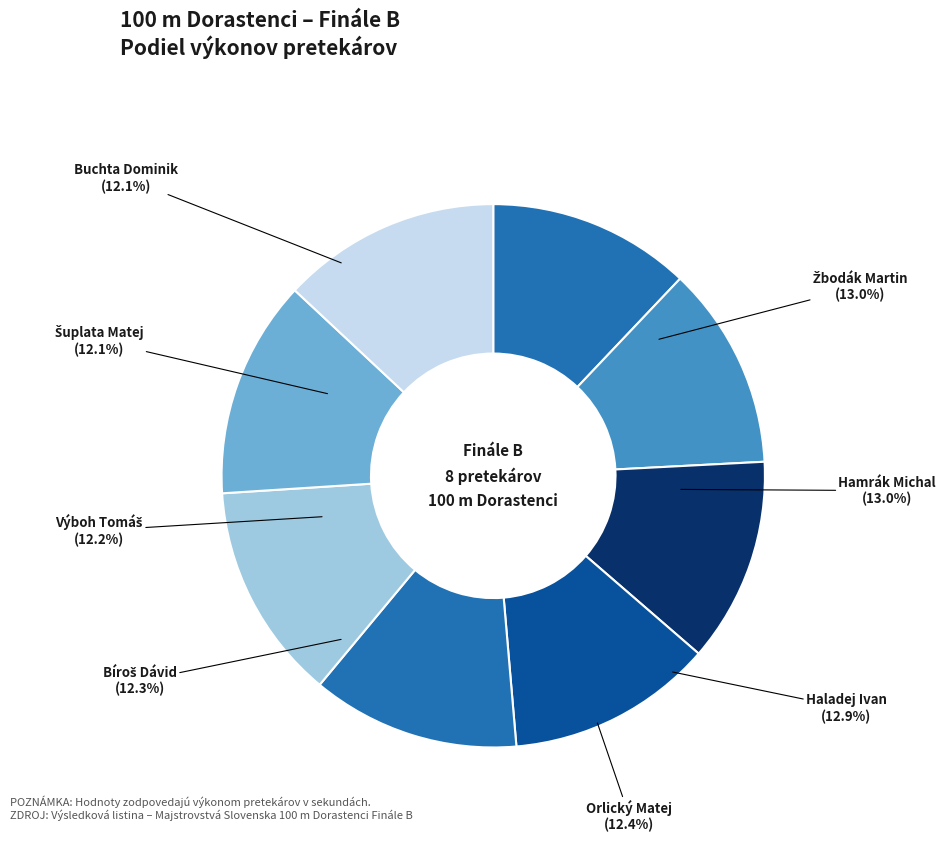

To the nearest percent, what portion does Výboh Tomáš represent?

12%